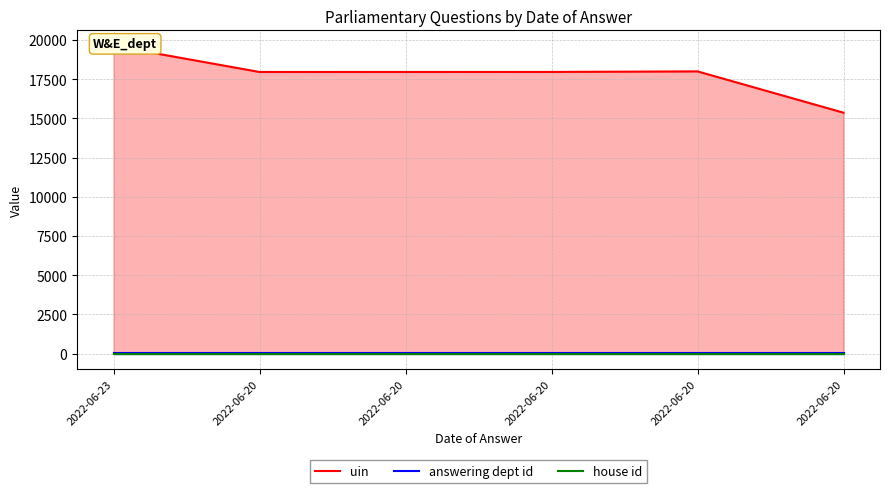

True or false: answering dept id and house id intersect in this chart.

False